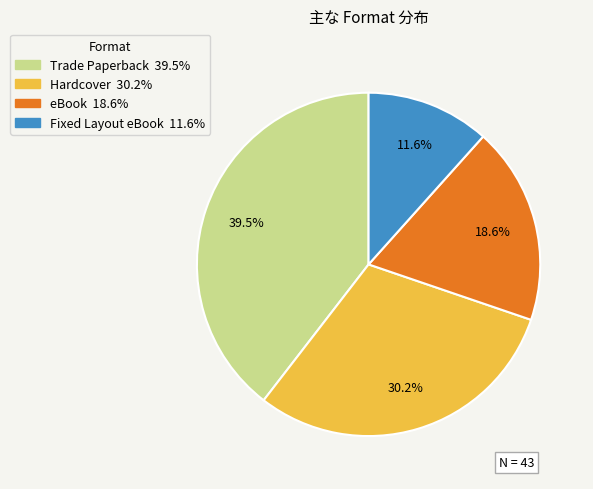

What percentage do Trade Paperback and Hardcover together represent?

69.8%